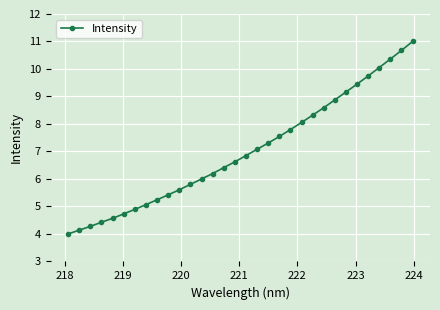

What is the maximum value shown in the chart?

11.0